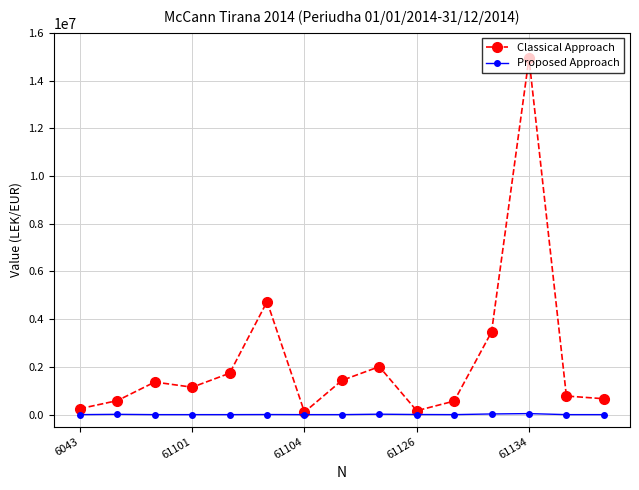

Which series has the largest range (max minus min)?

Classical Approach